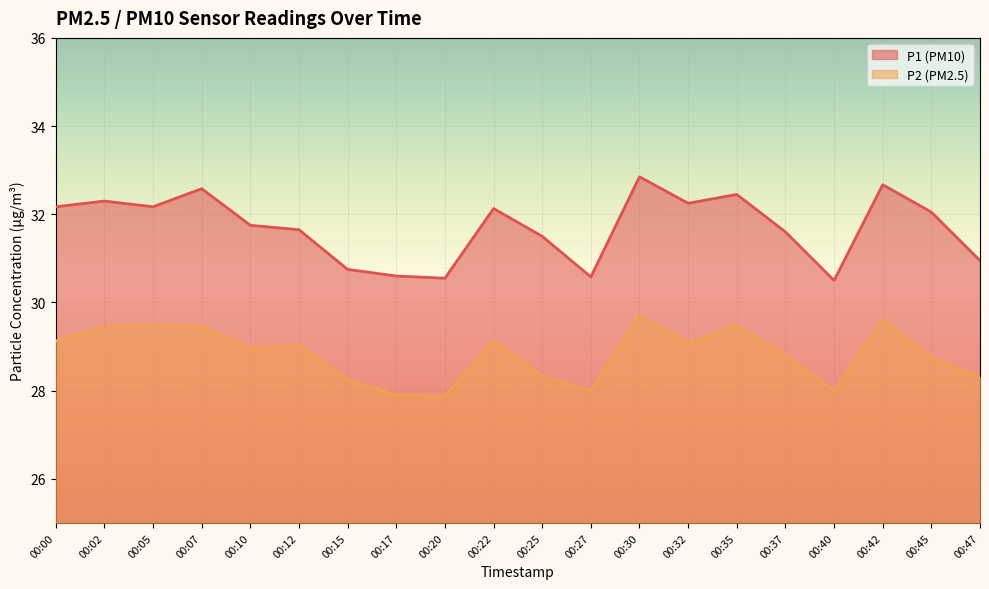

Is it true that P2 equals 28.8 at 00:37?

True